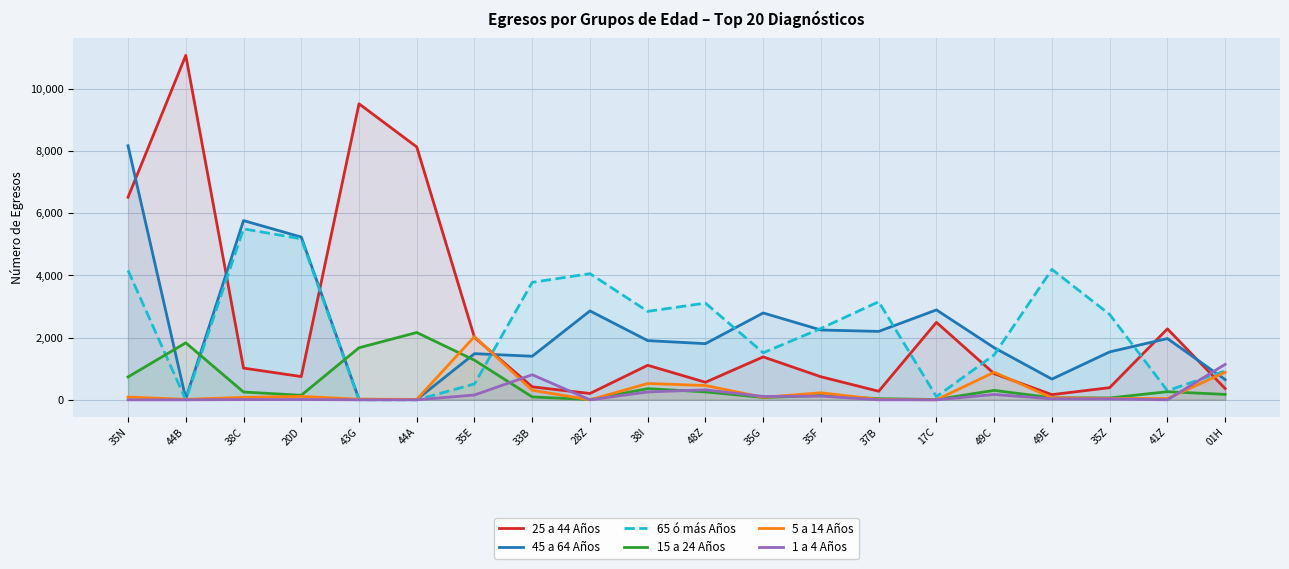

True or false: 1 a 4 Años and 15 a 24 Años cross at least once.

True